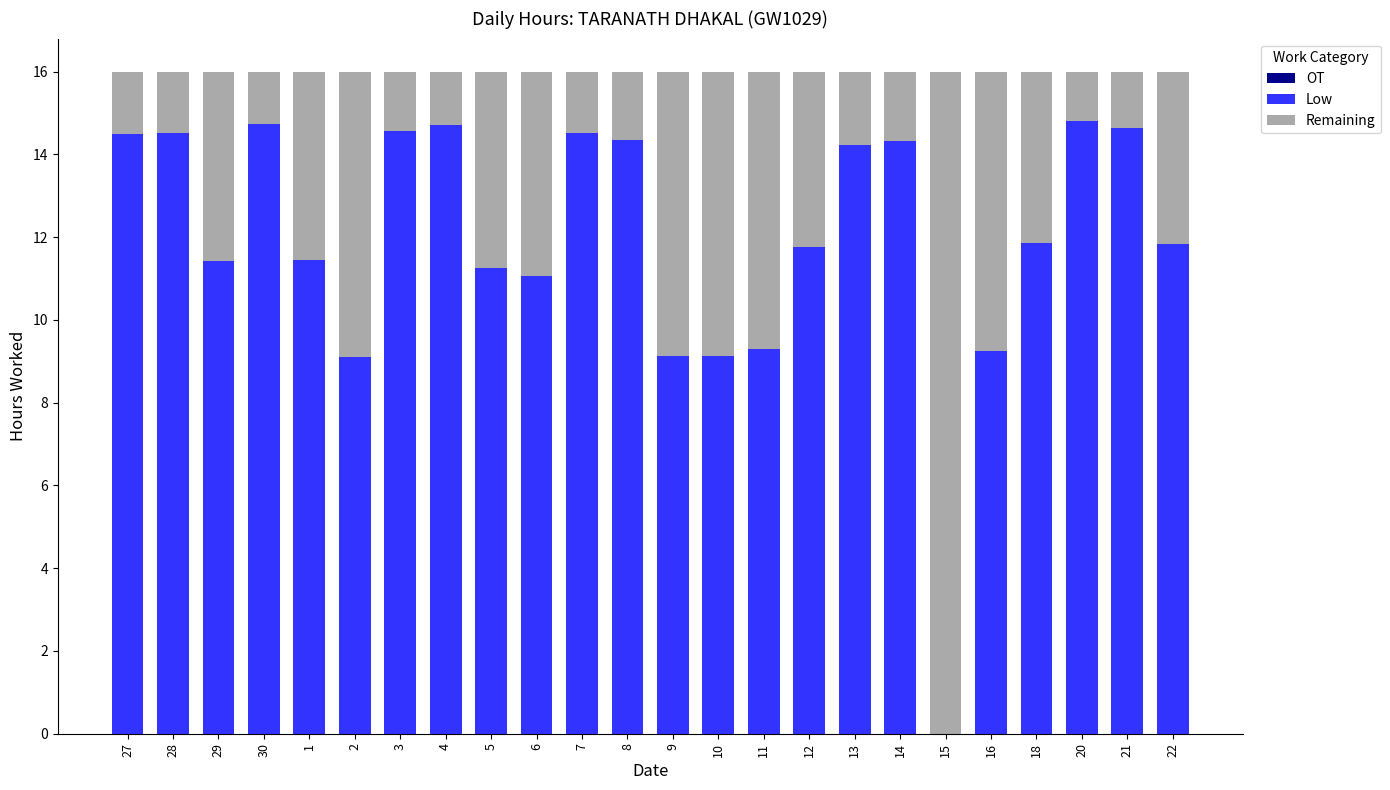

What is the total value across all series at 13?

16.0